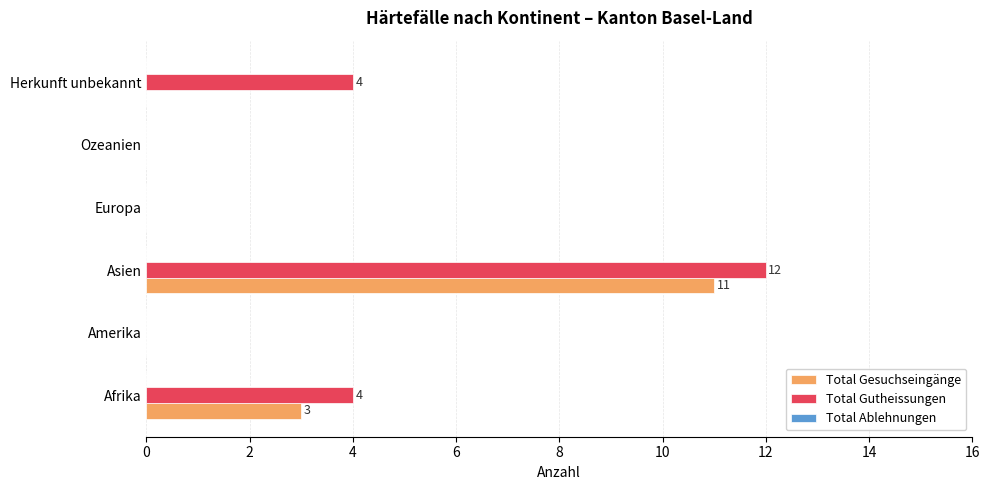

Is the value of Total Gutheissungen at Afrika greater than the value of Total Gesuchseingänge at Herkunft unbekannt?

Yes